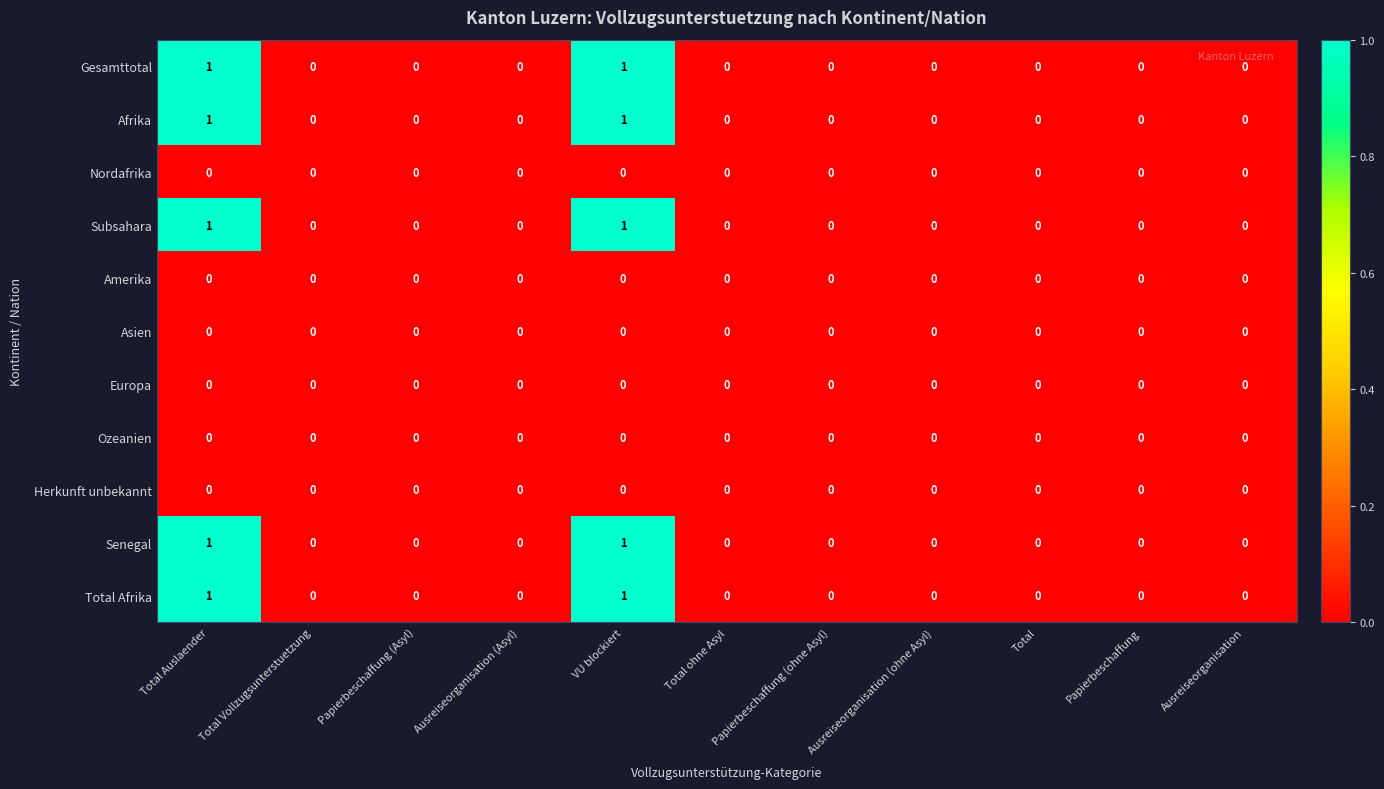

True or false: Ozeanien has a value of 0 at VU blockiert.

True